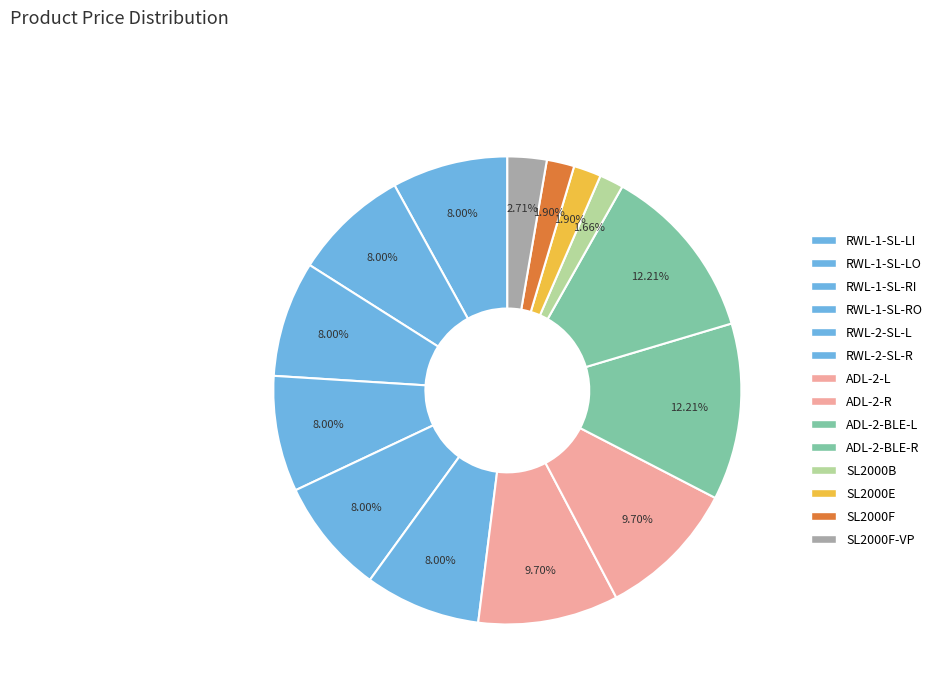

How many segments does this pie chart have?

14